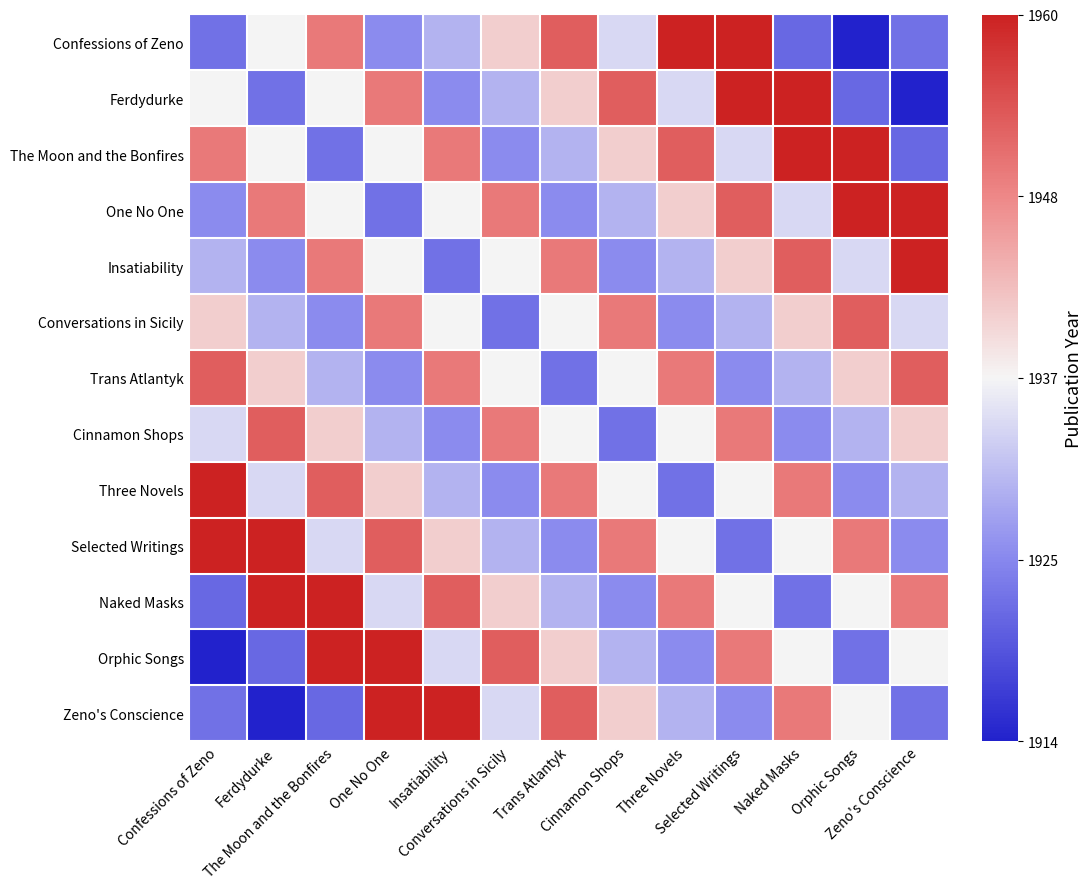

Reading left to right, what are all the values shown in this chart?

Confessions of Zeno: Confessions of Zeno=-0.6	Ferdydurke=0.0	The Moon and the Bonfires=0.6	One No One=-0.5	Insatiability=-0.3	Conversations in Sicily=0.2	Trans Atlantyk=0.7	Cinnamon Shops=-0.1	Three Novels=1.0	Selected Writings=1.0	Naked Masks=-0.7	Orphic Songs=-1.0	Zeno's Conscience=-0.6
Ferdydurke: Confessions of Zeno=0.0	Ferdydurke=-0.6	The Moon and the Bonfires=0.0	One No One=0.6	Insatiability=-0.5	Conversations in Sicily=-0.3	Trans Atlantyk=0.2	Cinnamon Shops=0.7	Three Novels=-0.1	Selected Writings=1.0	Naked Masks=1.0	Orphic Songs=-0.7	Zeno's Conscience=-1.0
The Moon and the Bonfires: Confessions of Zeno=0.6	Ferdydurke=0.0	The Moon and the Bonfires=-0.6	One No One=0.0	Insatiability=0.6	Conversations in Sicily=-0.5	Trans Atlantyk=-0.3	Cinnamon Shops=0.2	Three Novels=0.7	Selected Writings=-0.1	Naked Masks=1.0	Orphic Songs=1.0	Zeno's Conscience=-0.7
One No One: Confessions of Zeno=-0.5	Ferdydurke=0.6	The Moon and the Bonfires=0.0	One No One=-0.6	Insatiability=0.0	Conversations in Sicily=0.6	Trans Atlantyk=-0.5	Cinnamon Shops=-0.3	Three Novels=0.2	Selected Writings=0.7	Naked Masks=-0.1	Orphic Songs=1.0	Zeno's Conscience=1.0
Insatiability: Confessions of Zeno=-0.3	Ferdydurke=-0.5	The Moon and the Bonfires=0.6	One No One=0.0	Insatiability=-0.6	Conversations in Sicily=0.0	Trans Atlantyk=0.6	Cinnamon Shops=-0.5	Three Novels=-0.3	Selected Writings=0.2	Naked Masks=0.7	Orphic Songs=-0.1	Zeno's Conscience=1.0
Conversations in Sicily: Confessions of Zeno=0.2	Ferdydurke=-0.3	The Moon and the Bonfires=-0.5	One No One=0.6	Insatiability=0.0	Conversations in Sicily=-0.6	Trans Atlantyk=0.0	Cinnamon Shops=0.6	Three Novels=-0.5	Selected Writings=-0.3	Naked Masks=0.2	Orphic Songs=0.7	Zeno's Conscience=-0.1
Trans Atlantyk: Confessions of Zeno=0.7	Ferdydurke=0.2	The Moon and the Bonfires=-0.3	One No One=-0.5	Insatiability=0.6	Conversations in Sicily=0.0	Trans Atlantyk=-0.6	Cinnamon Shops=0.0	Three Novels=0.6	Selected Writings=-0.5	Naked Masks=-0.3	Orphic Songs=0.2	Zeno's Conscience=0.7
Cinnamon Shops: Confessions of Zeno=-0.1	Ferdydurke=0.7	The Moon and the Bonfires=0.2	One No One=-0.3	Insatiability=-0.5	Conversations in Sicily=0.6	Trans Atlantyk=0.0	Cinnamon Shops=-0.6	Three Novels=0.0	Selected Writings=0.6	Naked Masks=-0.5	Orphic Songs=-0.3	Zeno's Conscience=0.2
Three Novels: Confessions of Zeno=1.0	Ferdydurke=-0.1	The Moon and the Bonfires=0.7	One No One=0.2	Insatiability=-0.3	Conversations in Sicily=-0.5	Trans Atlantyk=0.6	Cinnamon Shops=0.0	Three Novels=-0.6	Selected Writings=0.0	Naked Masks=0.6	Orphic Songs=-0.5	Zeno's Conscience=-0.3
Selected Writings: Confessions of Zeno=1.0	Ferdydurke=1.0	The Moon and the Bonfires=-0.1	One No One=0.7	Insatiability=0.2	Conversations in Sicily=-0.3	Trans Atlantyk=-0.5	Cinnamon Shops=0.6	Three Novels=0.0	Selected Writings=-0.6	Naked Masks=0.0	Orphic Songs=0.6	Zeno's Conscience=-0.5
Naked Masks: Confessions of Zeno=-0.7	Ferdydurke=1.0	The Moon and the Bonfires=1.0	One No One=-0.1	Insatiability=0.7	Conversations in Sicily=0.2	Trans Atlantyk=-0.3	Cinnamon Shops=-0.5	Three Novels=0.6	Selected Writings=0.0	Naked Masks=-0.6	Orphic Songs=0.0	Zeno's Conscience=0.6
Orphic Songs: Confessions of Zeno=-1.0	Ferdydurke=-0.7	The Moon and the Bonfires=1.0	One No One=1.0	Insatiability=-0.1	Conversations in Sicily=0.7	Trans Atlantyk=0.2	Cinnamon Shops=-0.3	Three Novels=-0.5	Selected Writings=0.6	Naked Masks=0.0	Orphic Songs=-0.6	Zeno's Conscience=0.0
Zeno's Conscience: Confessions of Zeno=-0.6	Ferdydurke=-1.0	The Moon and the Bonfires=-0.7	One No One=1.0	Insatiability=1.0	Conversations in Sicily=-0.1	Trans Atlantyk=0.7	Cinnamon Shops=0.2	Three Novels=-0.3	Selected Writings=-0.5	Naked Masks=0.6	Orphic Songs=0.0	Zeno's Conscience=-0.6